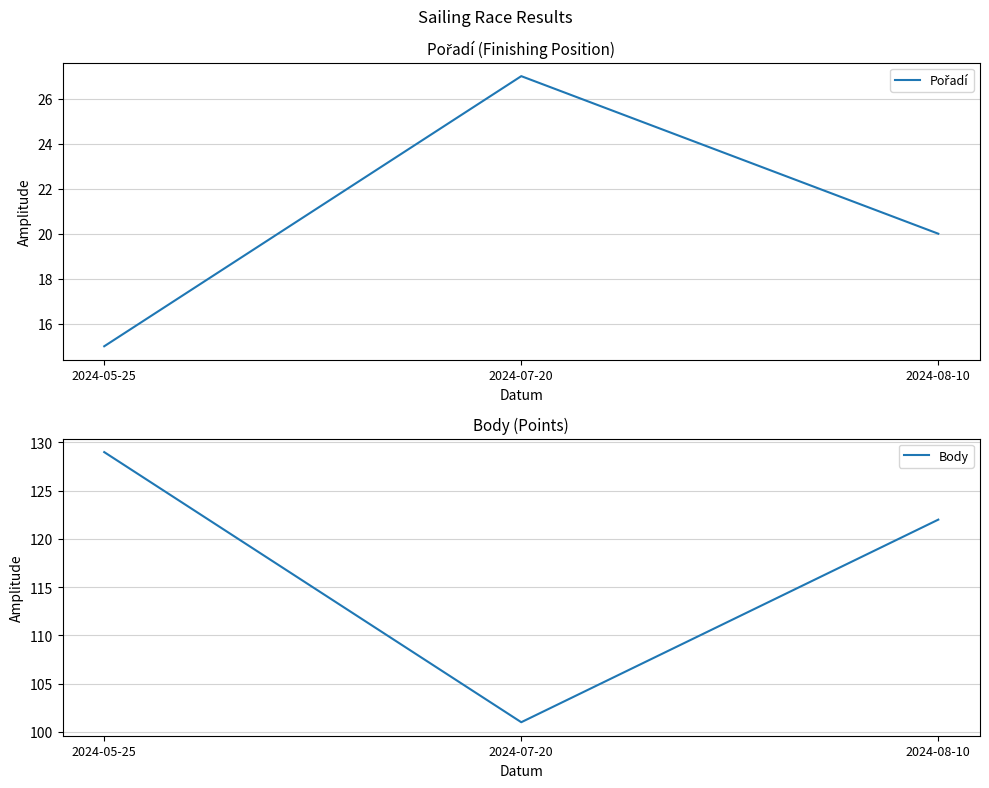

The value of Pořadí at 2024-05-25 is 22. True or false?

False